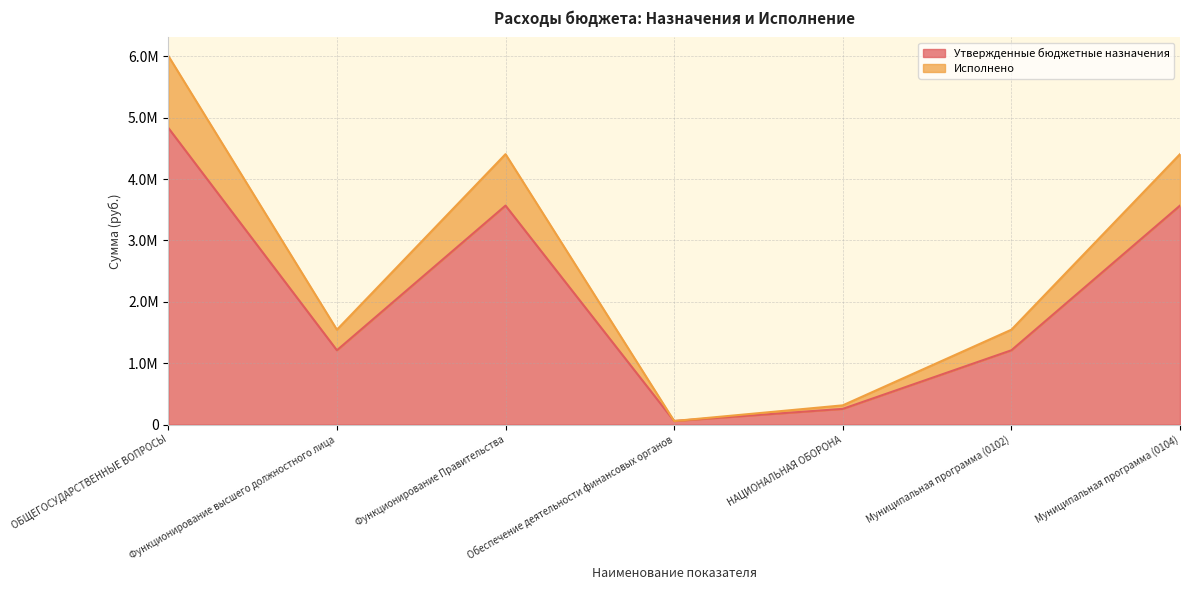

How many distinct data groups are displayed?

2